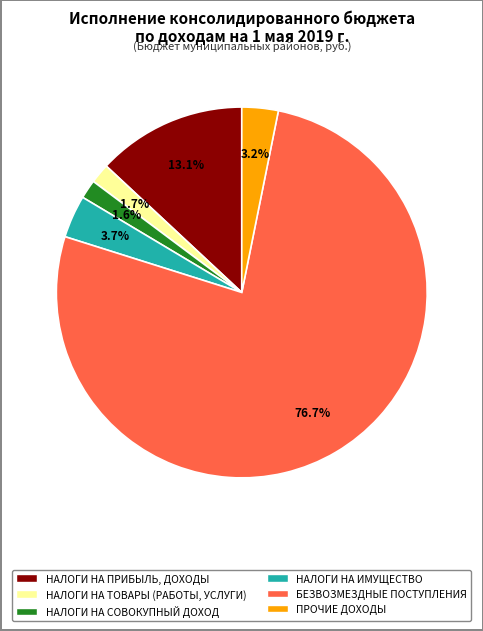

Count the number of slices in the pie.

6